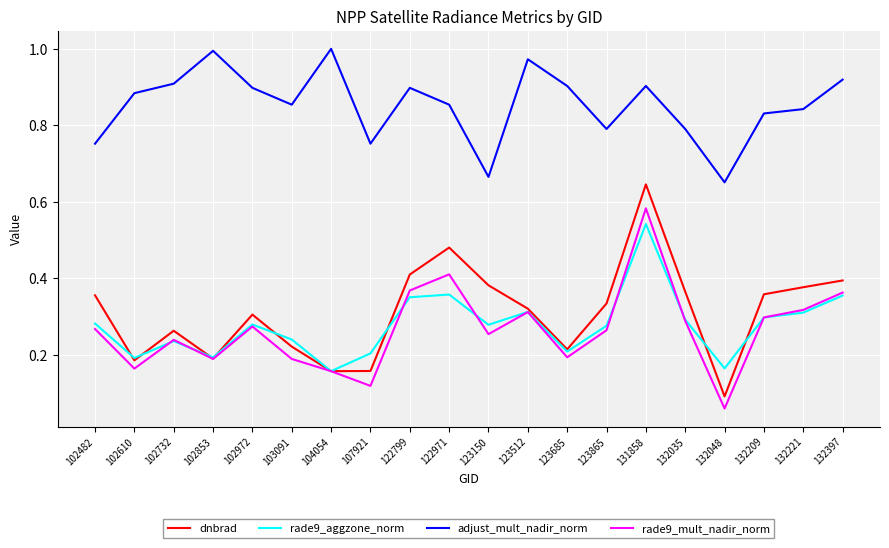

Between 102972 and 131858, which series saw the biggest shift?

dnbrad